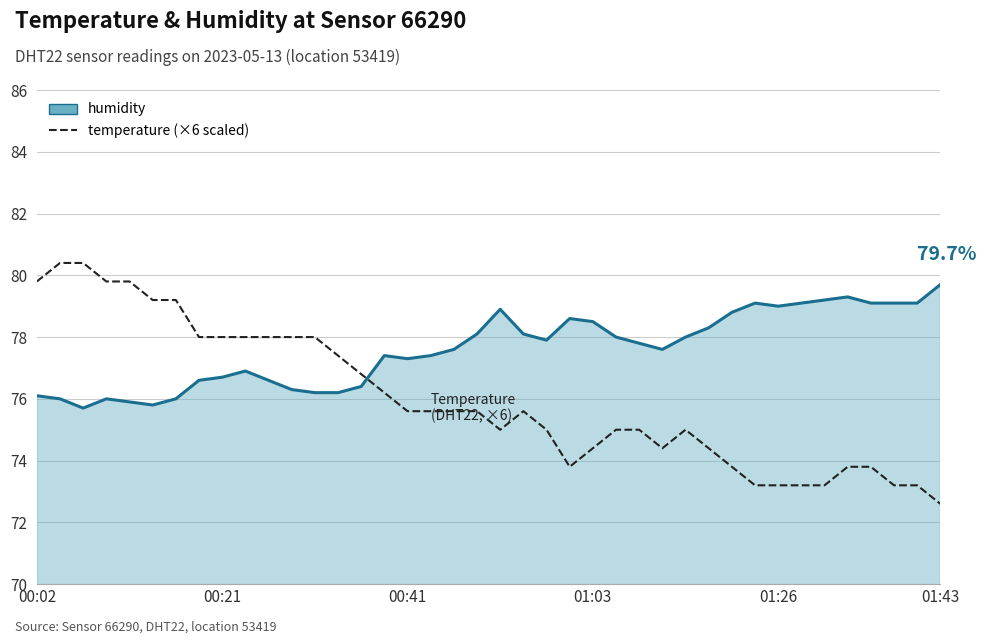

Rank the series by their maximum value, from lowest to highest.

humidity, temperature (×6 scaled)